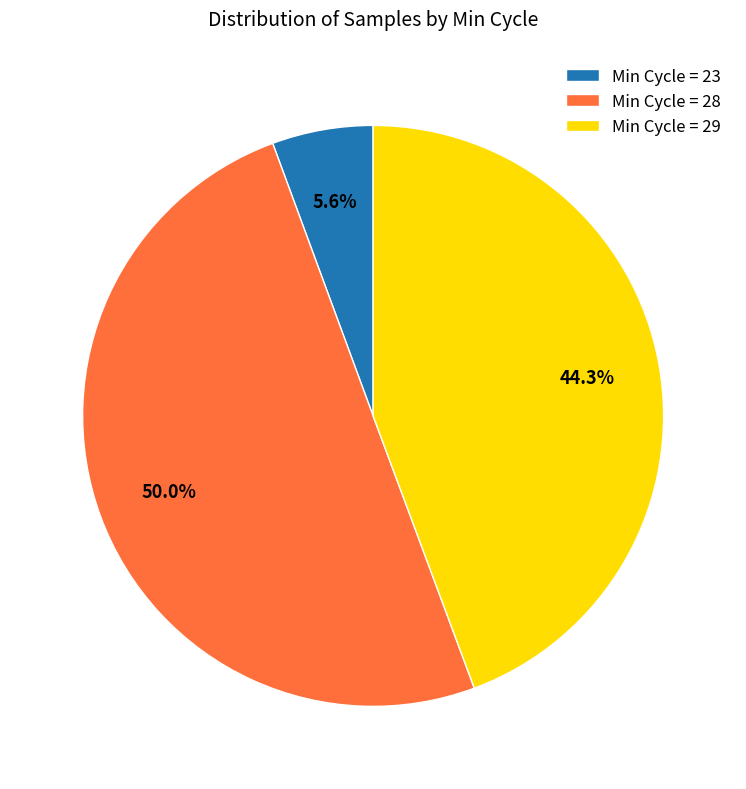

Is the sum of Min Cycle = 28 and Min Cycle = 23 greater than half?

Yes